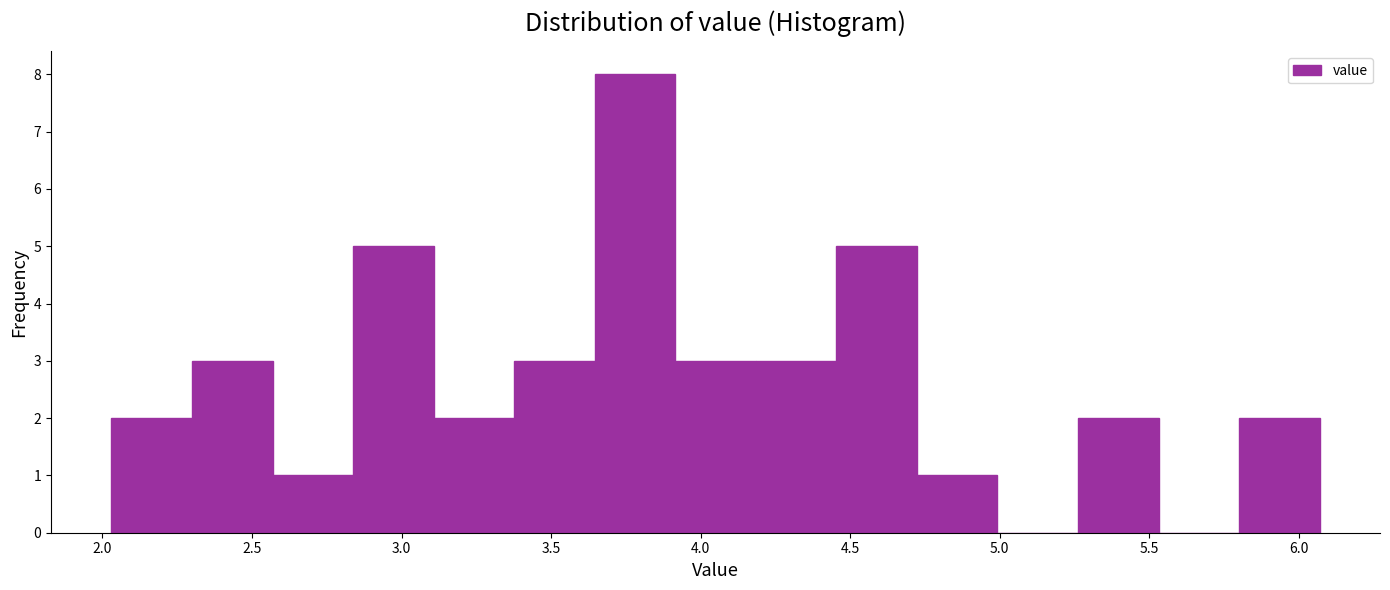

Which range on the x-axis has the tallest bar?

3.65 to 3.90